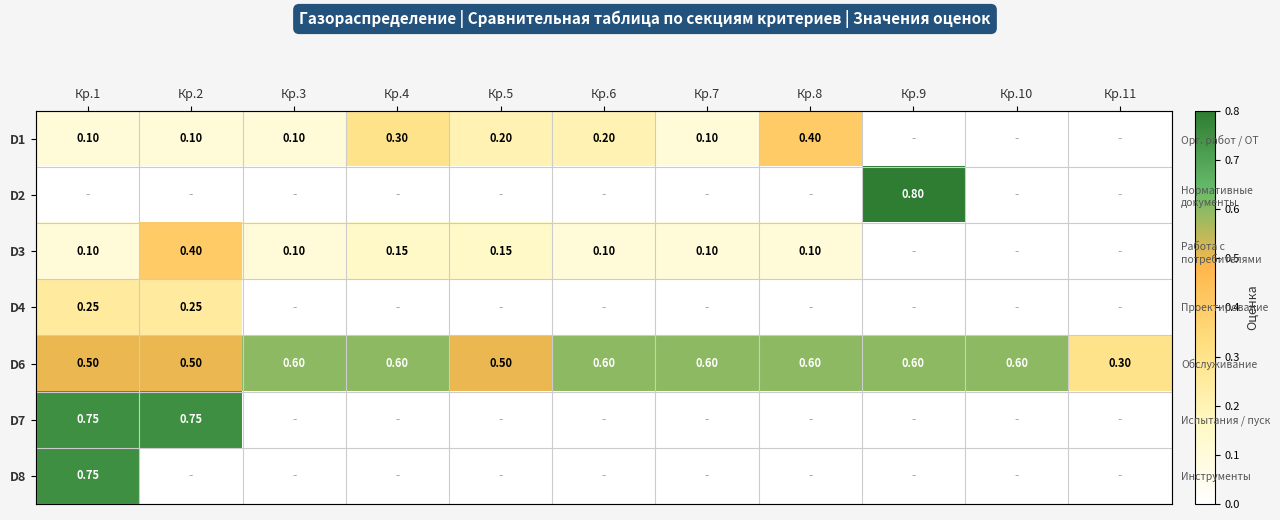

At Кр.11, list the series in order from largest to smallest.

D6, D1, D2, D3, D4, D7, D8